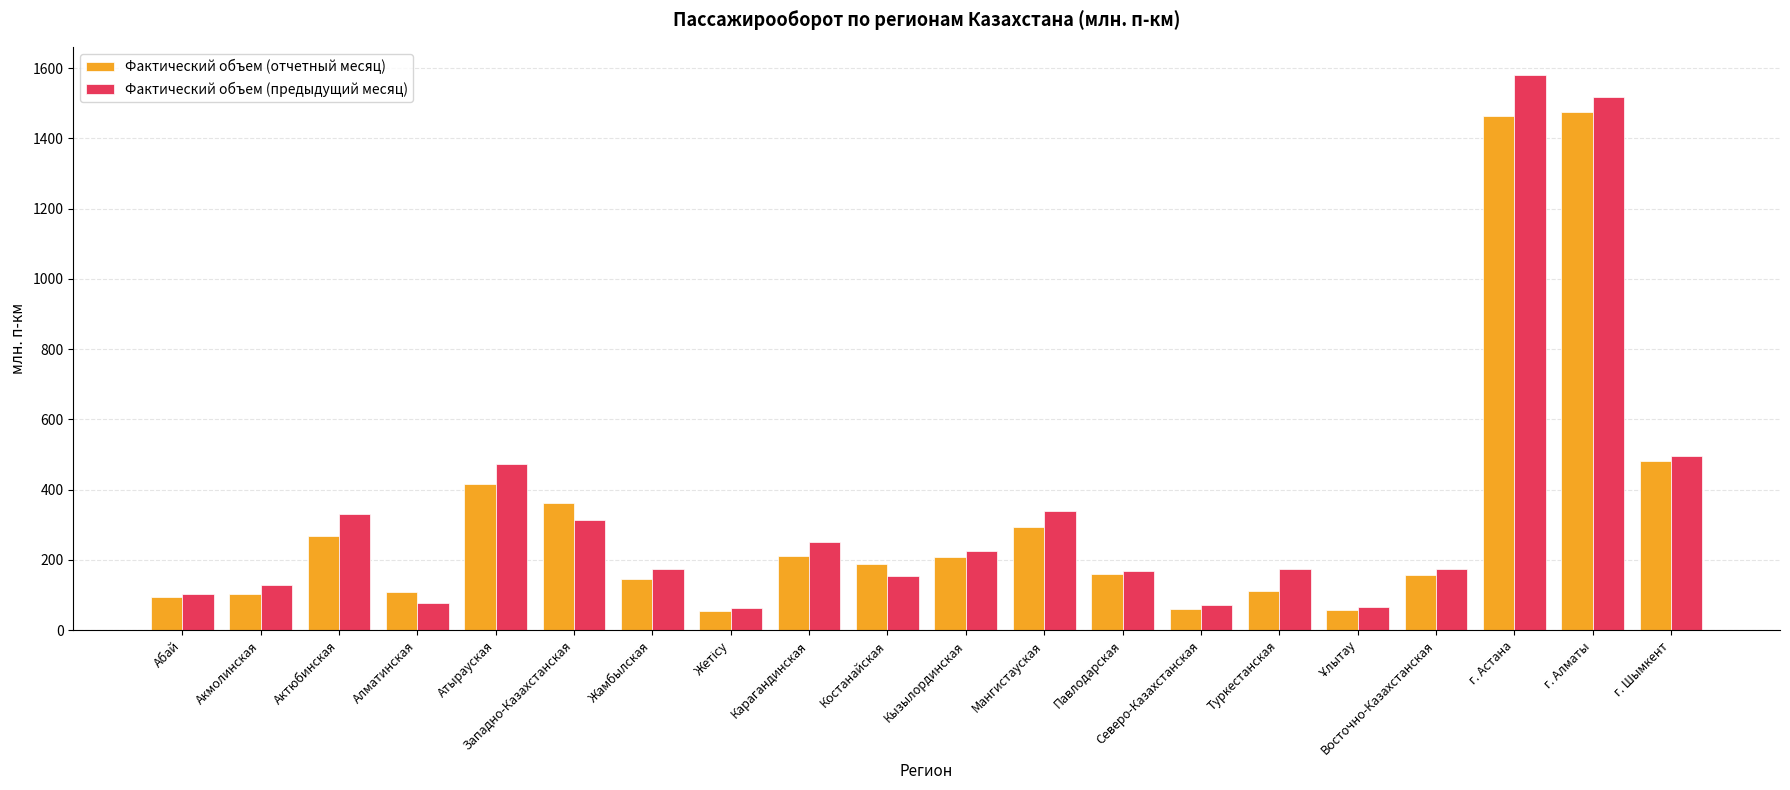

What is the sum of all Фактический объем (предыдущий месяц) values?

6881.0